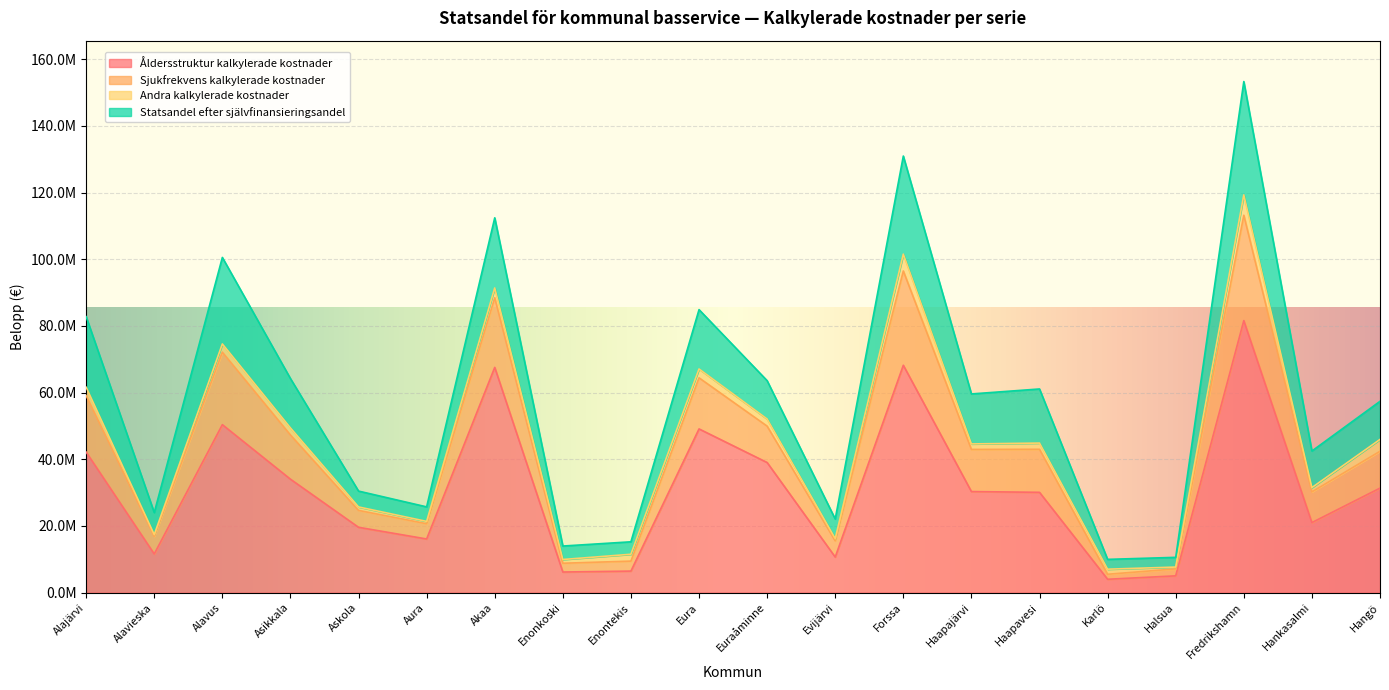

Where does the Åldersstruktur kalkylerade kostnader series first go above 30295144?

Alajärvi